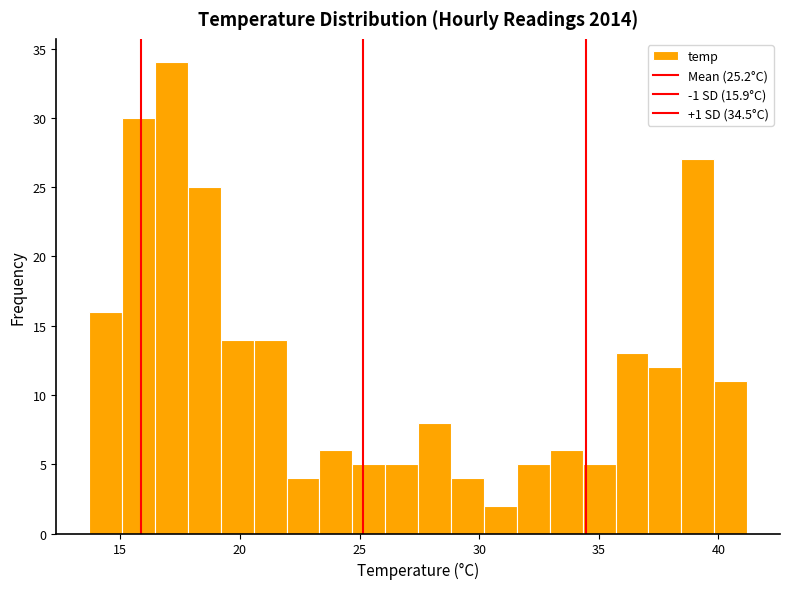

Read against the x-axis, roughly where is the centre of the tallest bar?

17.0